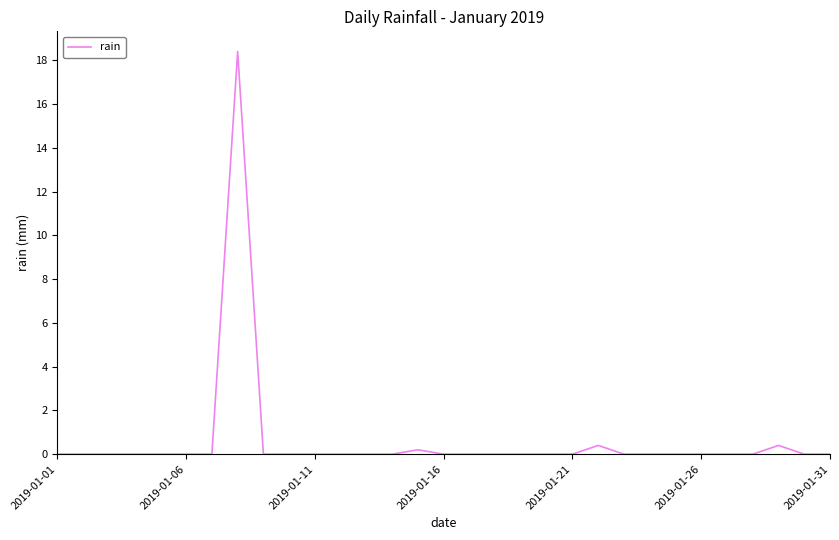

What is the greatest value displayed?

18.4